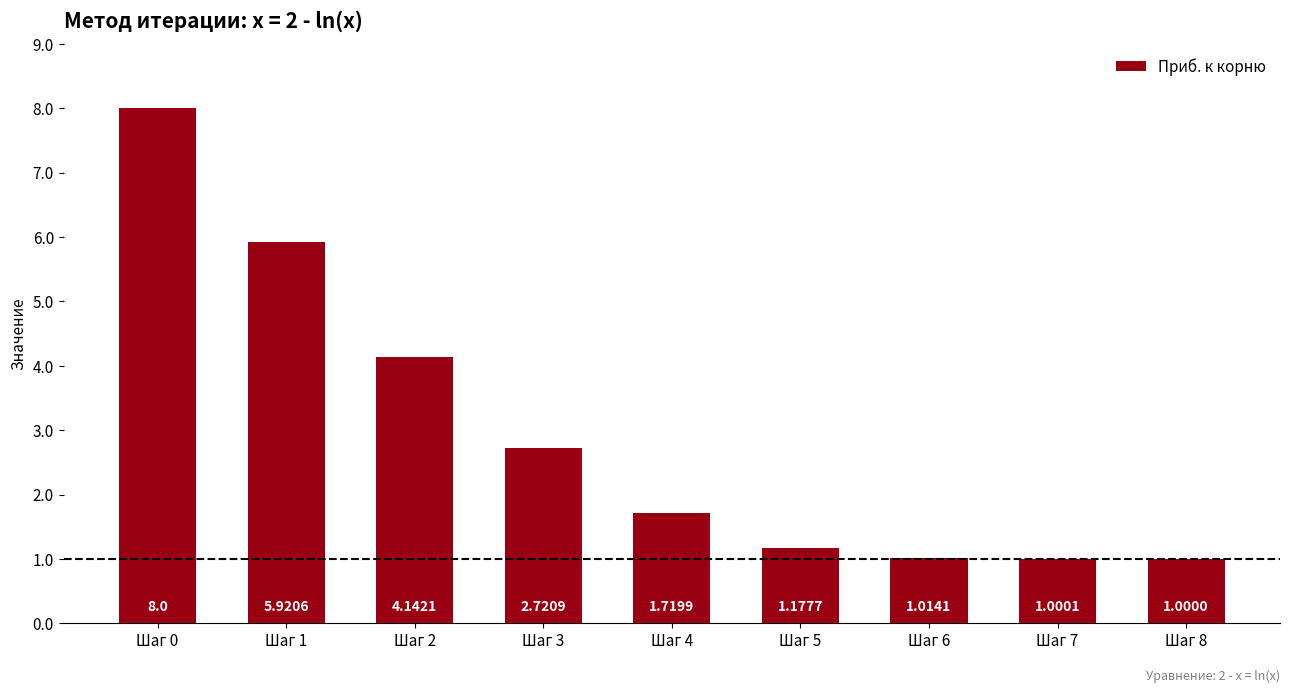

List the labels in order of value, largest first.

Шаг 0, Шаг 1, Шаг 2, Шаг 3, Шаг 4, Шаг 5, Шаг 6, Шаг 7, Шаг 8